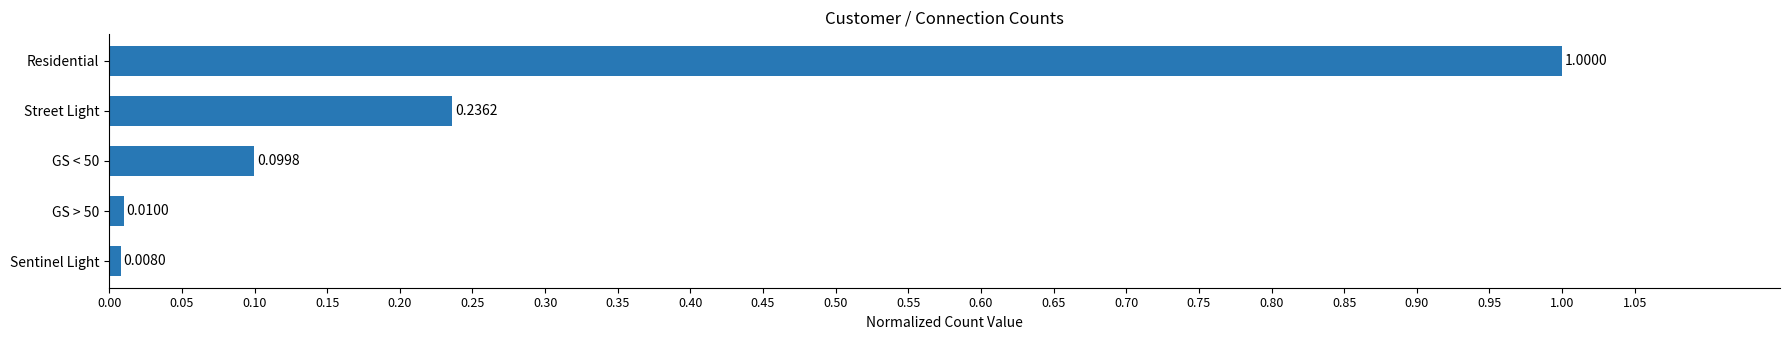

What is the difference between the maximum and second lowest values?

1.0